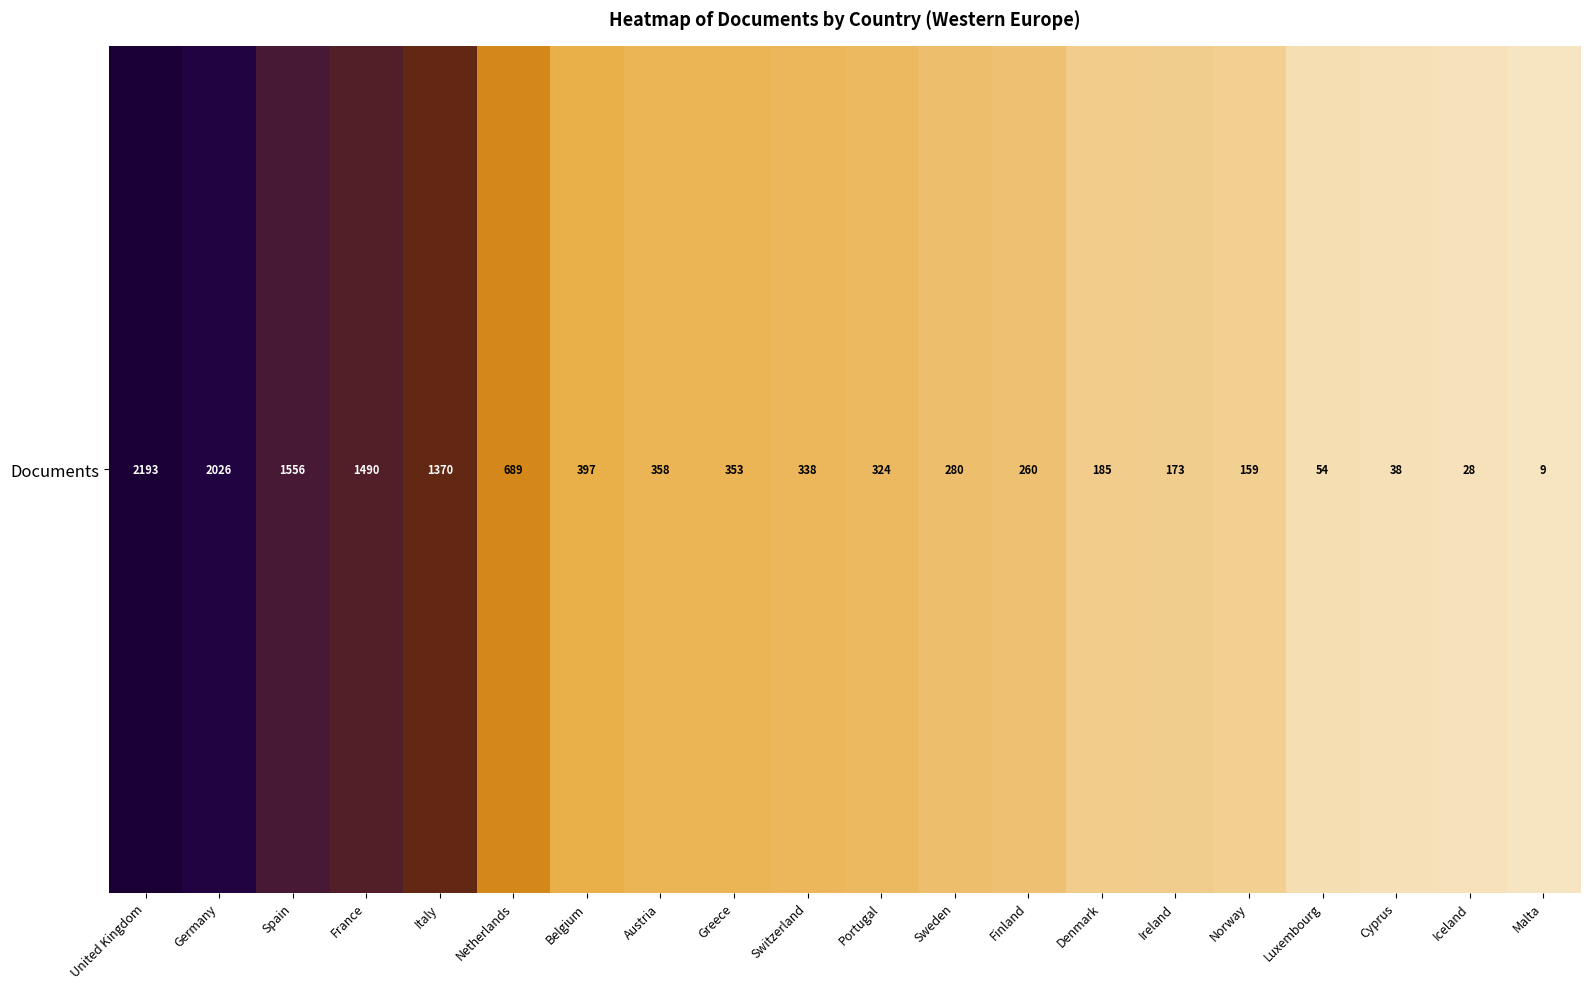

Reading right to left, transcribe all the data shown in this chart.

Malta=9	Iceland=28	Cyprus=38	Luxembourg=54	Norway=159	Ireland=173	Denmark=185	Finland=260	Sweden=280	Portugal=324	Switzerland=338	Greece=353	Austria=358	Belgium=397	Netherlands=689	Italy=1370	France=1490	Spain=1556	Germany=2026	United Kingdom=2193